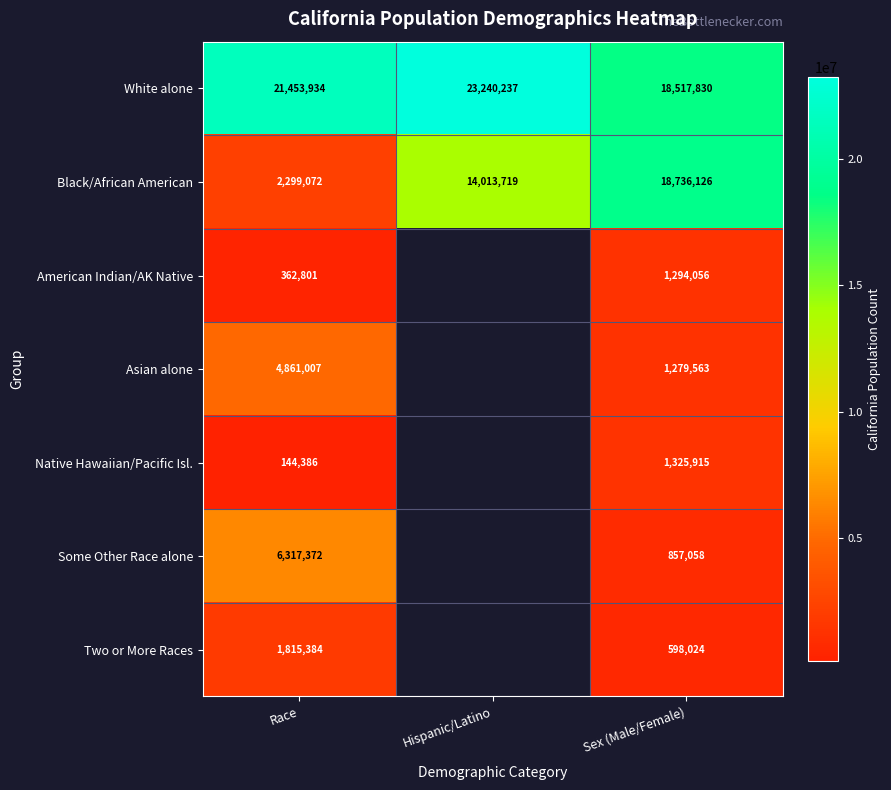

Between Race and Sex (Male/Female), which series saw the biggest shift?

Black/African American